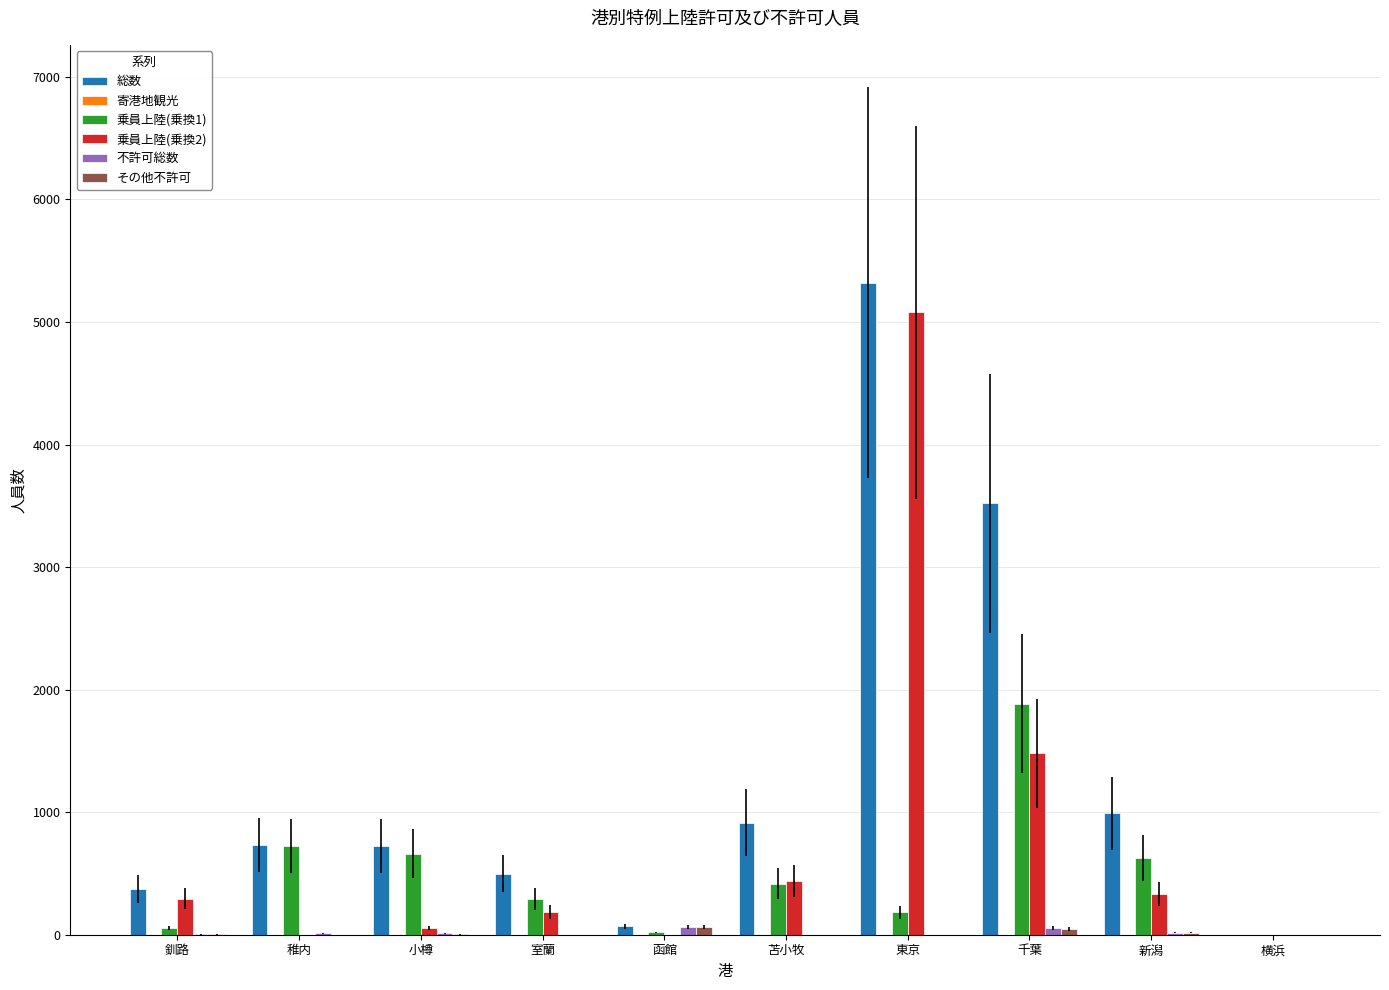

At which category is the sum across all series the highest?

東京